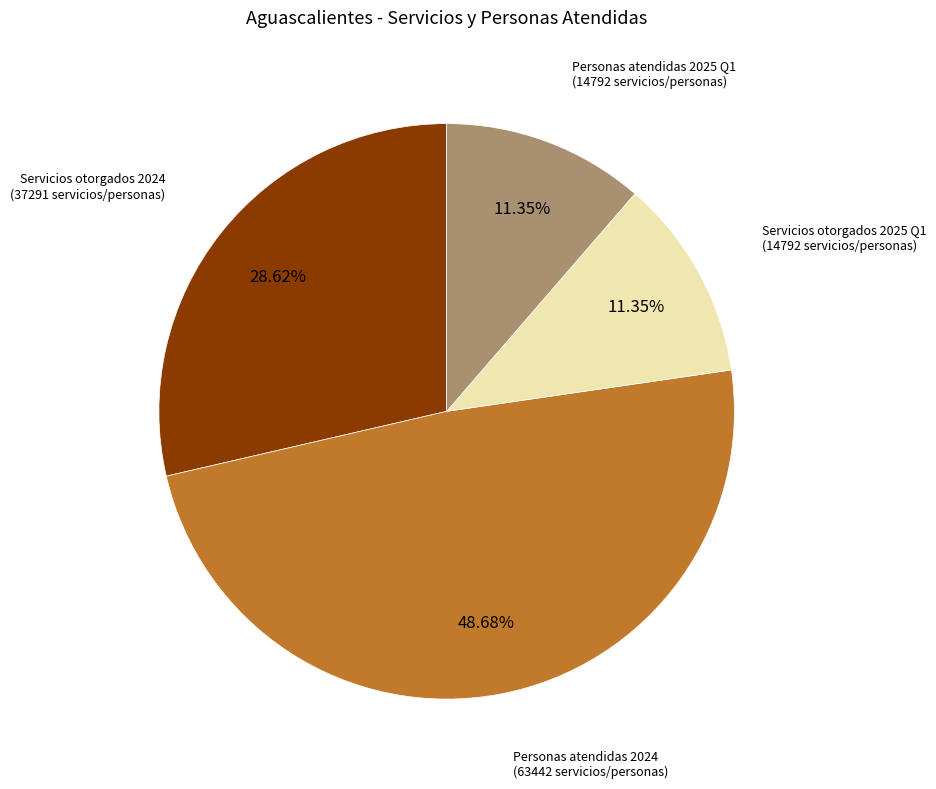

Combined, what portion of the pie is Personas atendidas 2025 Q1 and Personas atendidas 2024?

60.0%